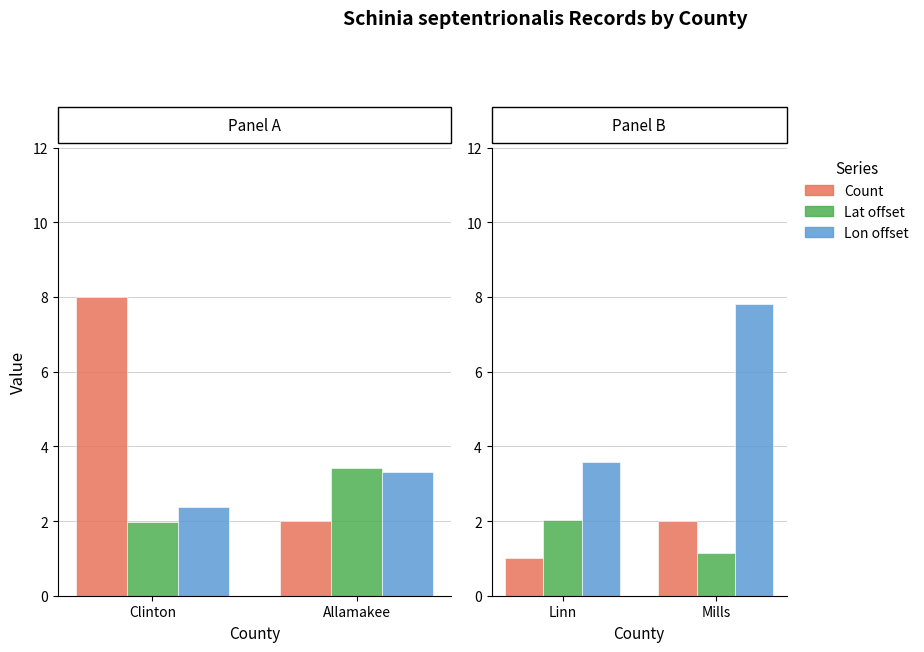

Which series has the largest total across all categories?

Lon offset